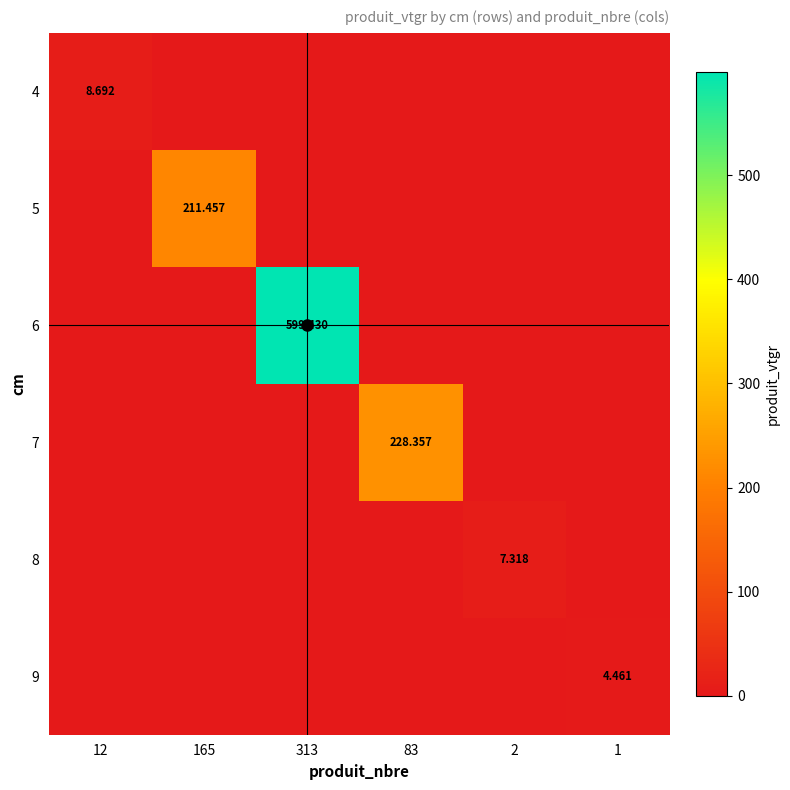

How many data points does each series have?

6